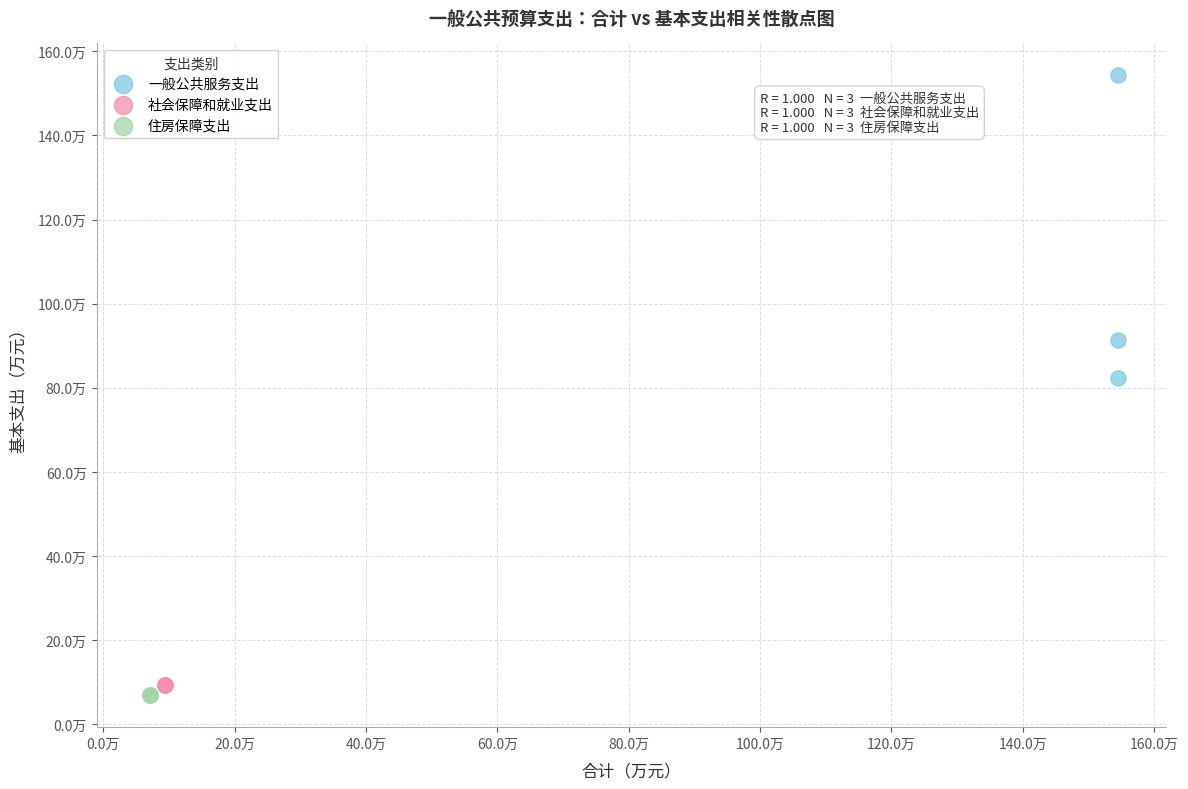

What are all the series names shown in the legend?

一般公共服务支出, 社会保障和就业支出, 住房保障支出